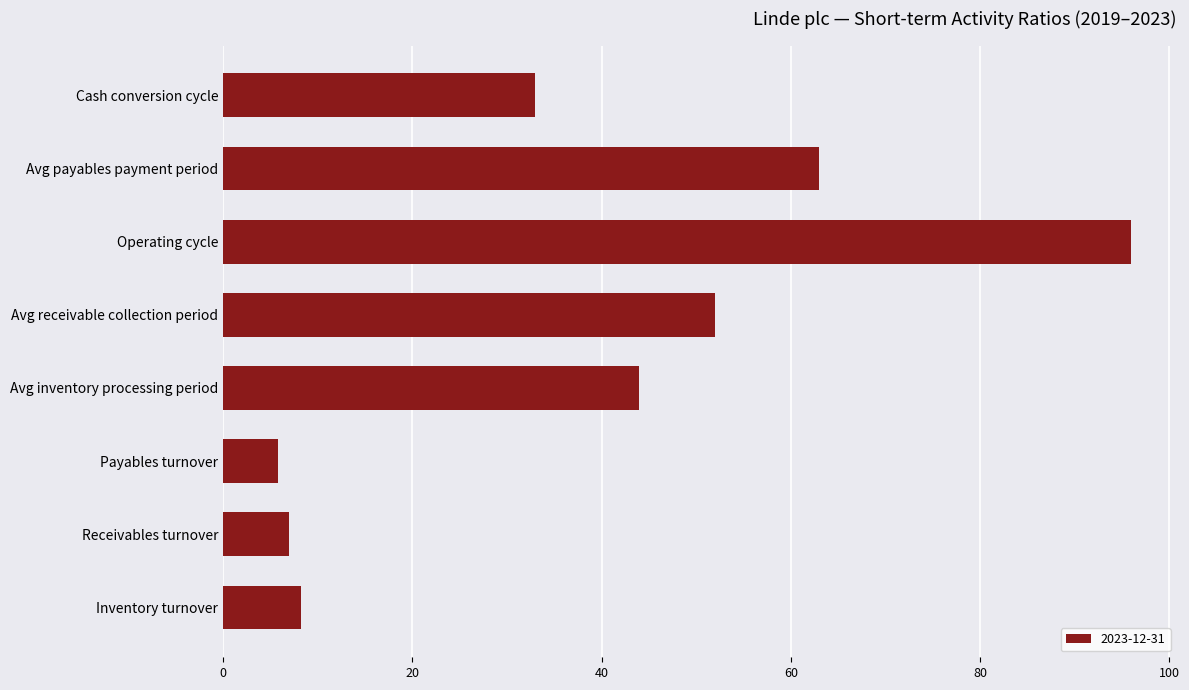

What is the difference between the values at Cash conversion cycle and Avg receivable collection period?

19.0